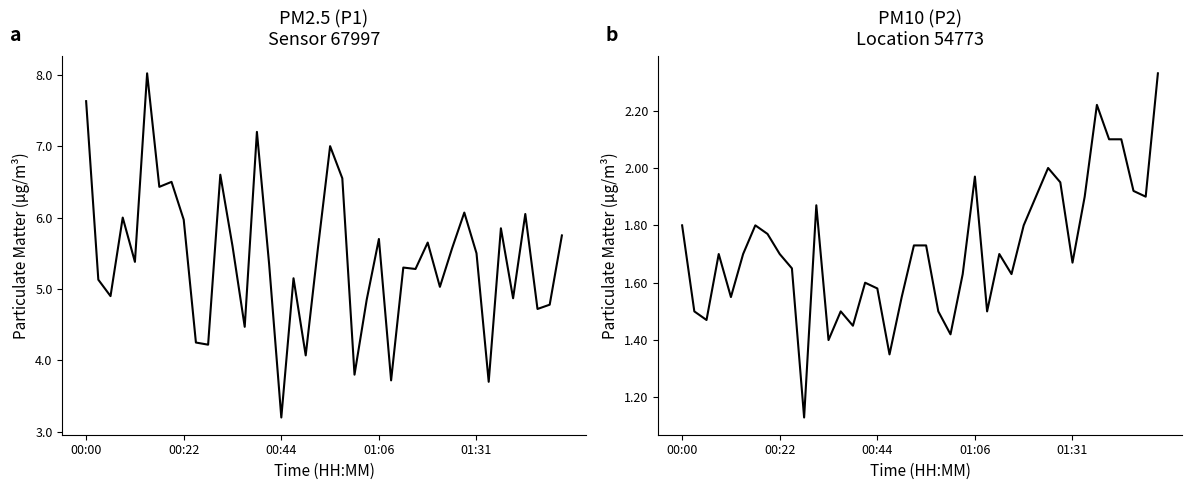

Where is P1 nearest to the value 5?

29